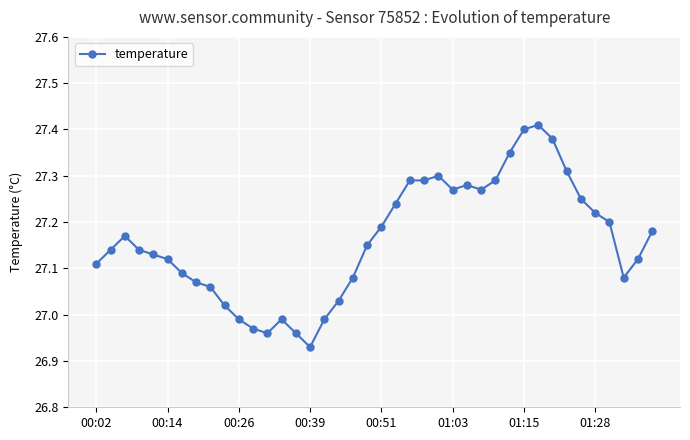

How many lines are shown in the chart?

1